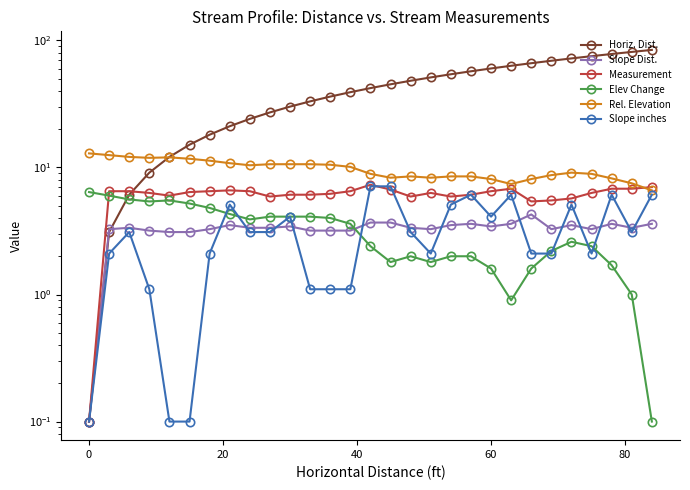

What is the minimum value shown in the chart?

0.1